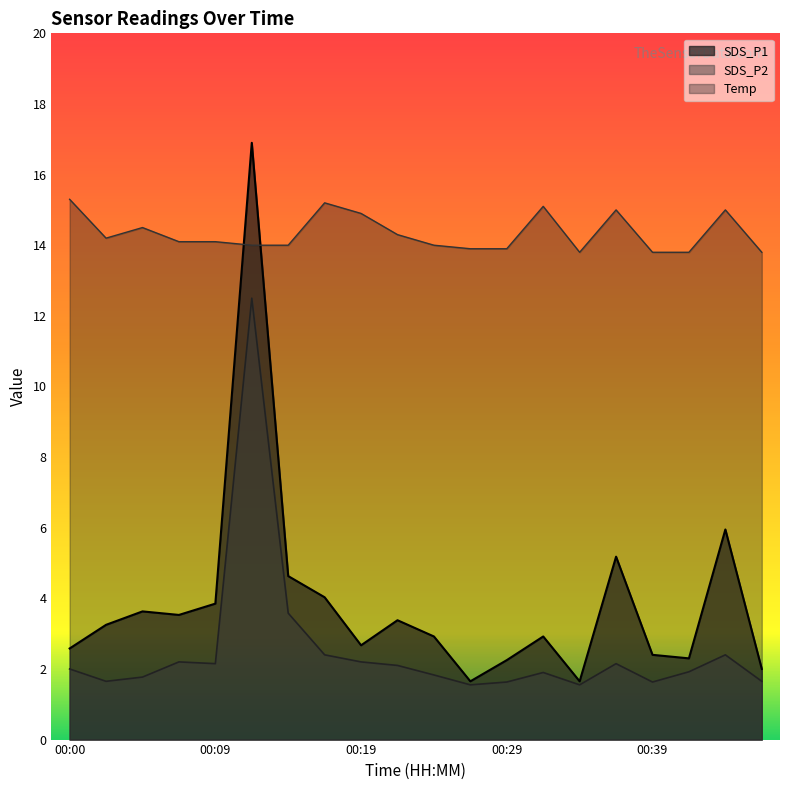

At which category does SDS_P2 reach its first local peak?

00:07